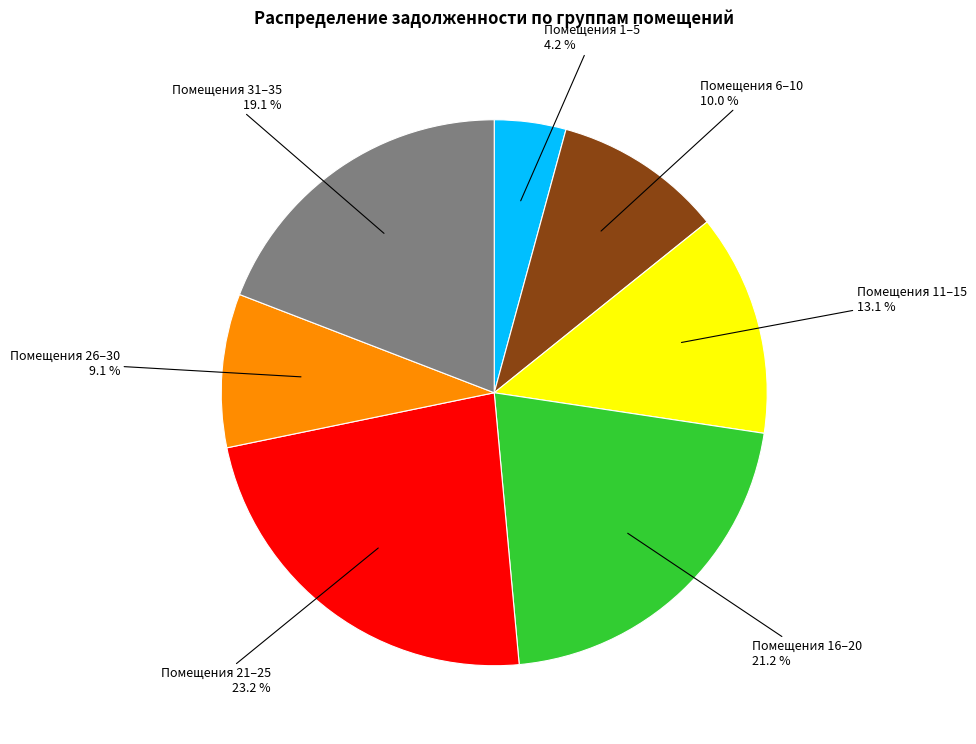

Is there a majority slice in this chart?

No